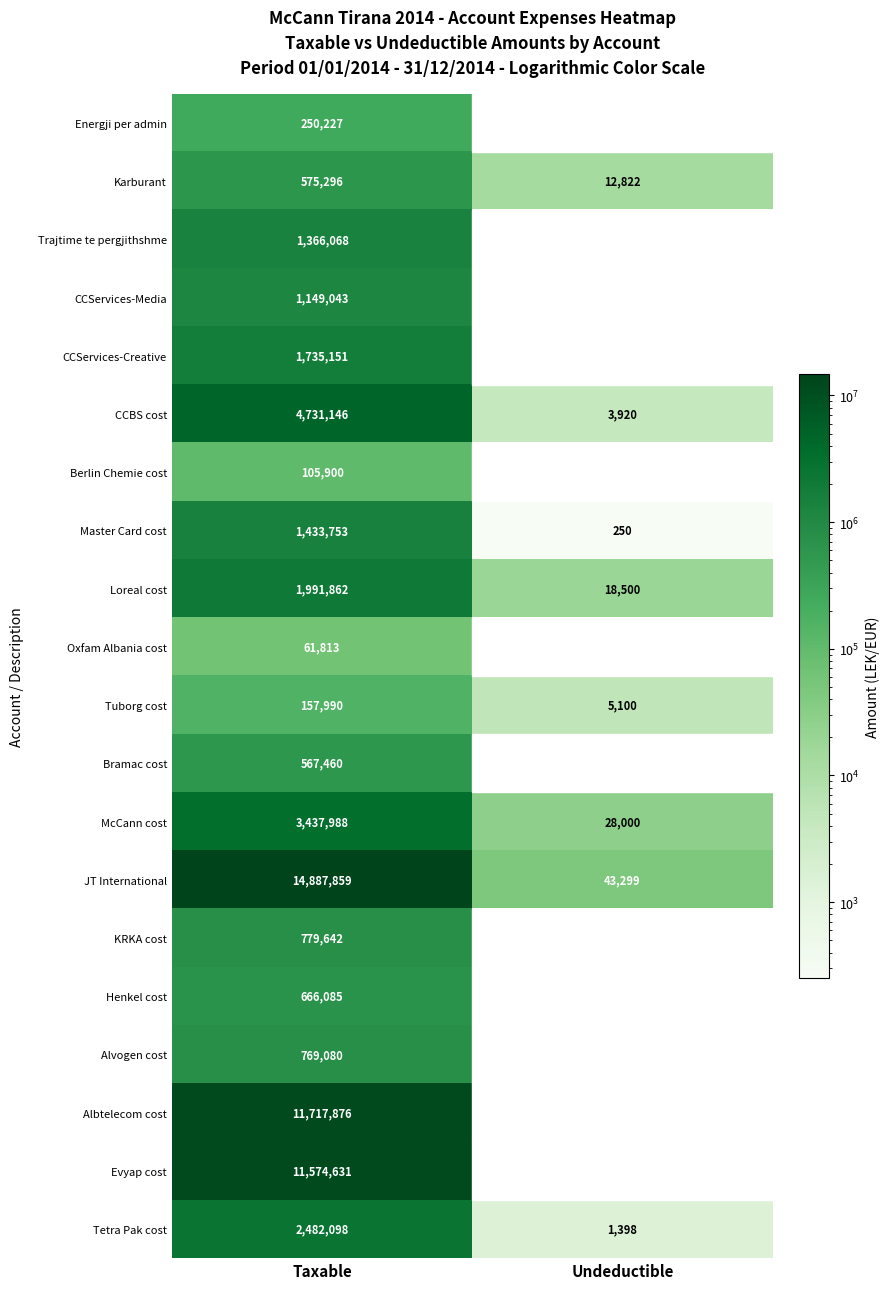

At how many categories does at least one series exceed 4138352?

1